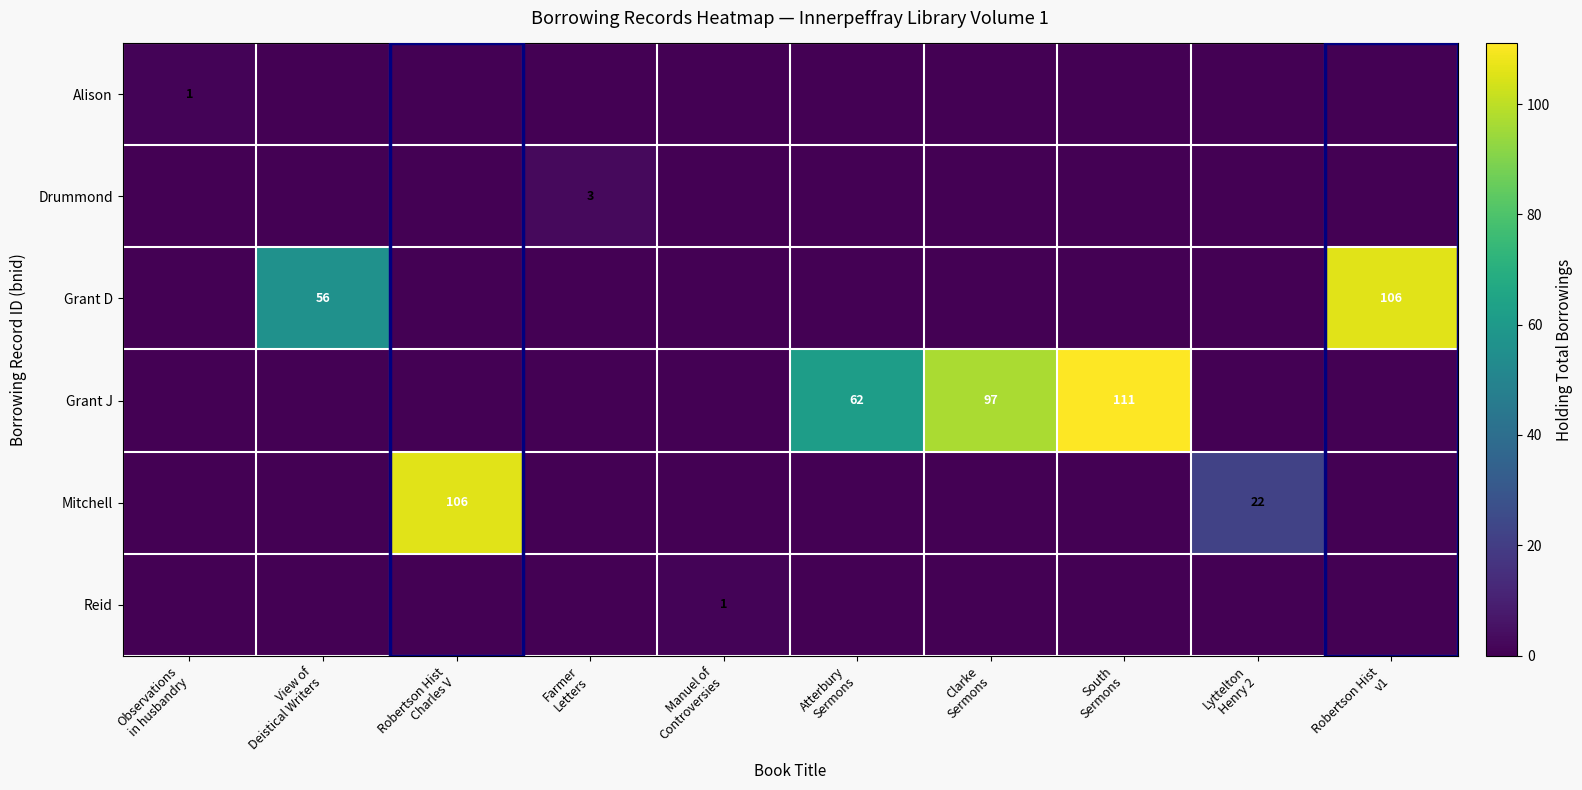

Is it true that Alison equals -1 at South Sermons?

False